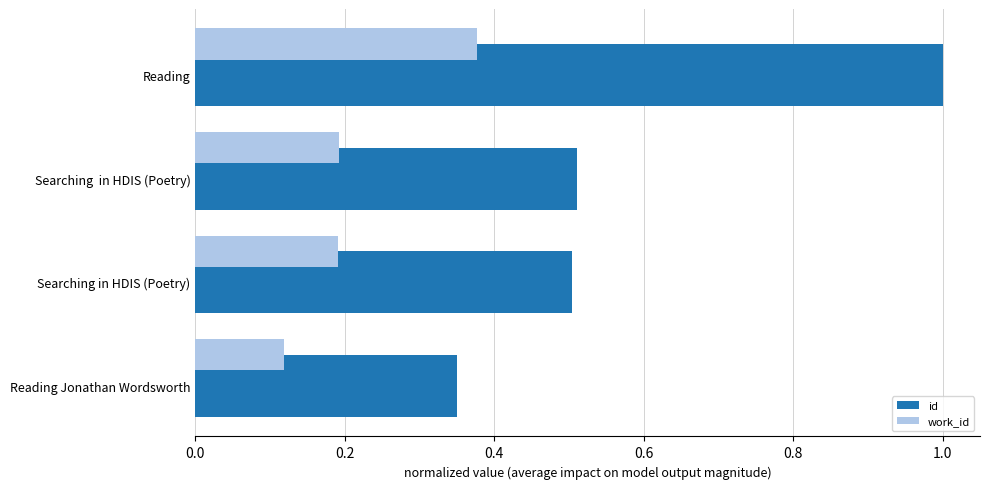

Which series has the widest spread of values?

id